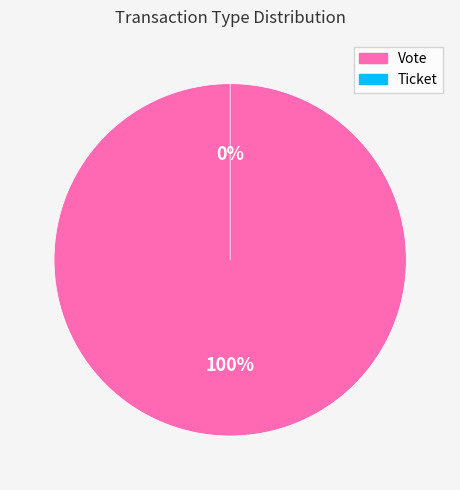

How many segments does this pie chart have?

2